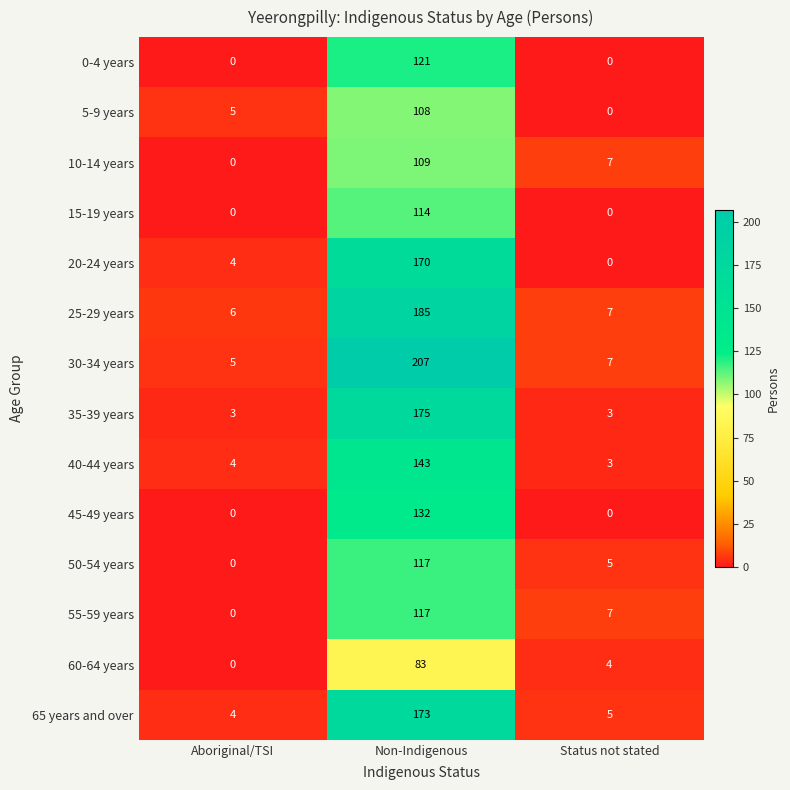

Which series has the largest range (max minus min)?

30-34 years